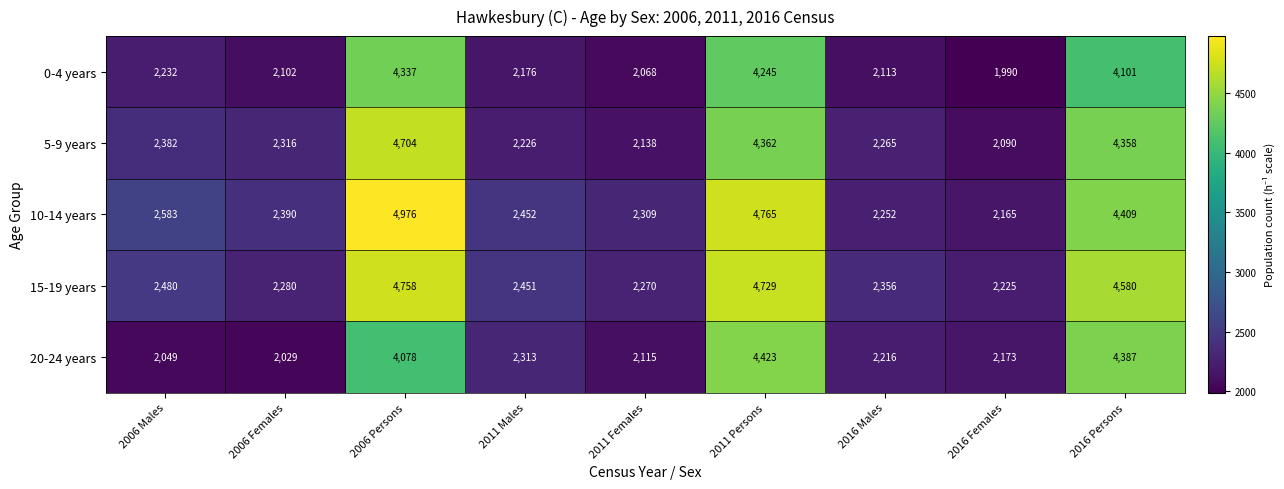

What is the difference between the second highest and second lowest values in the 15-19 years series?

2459